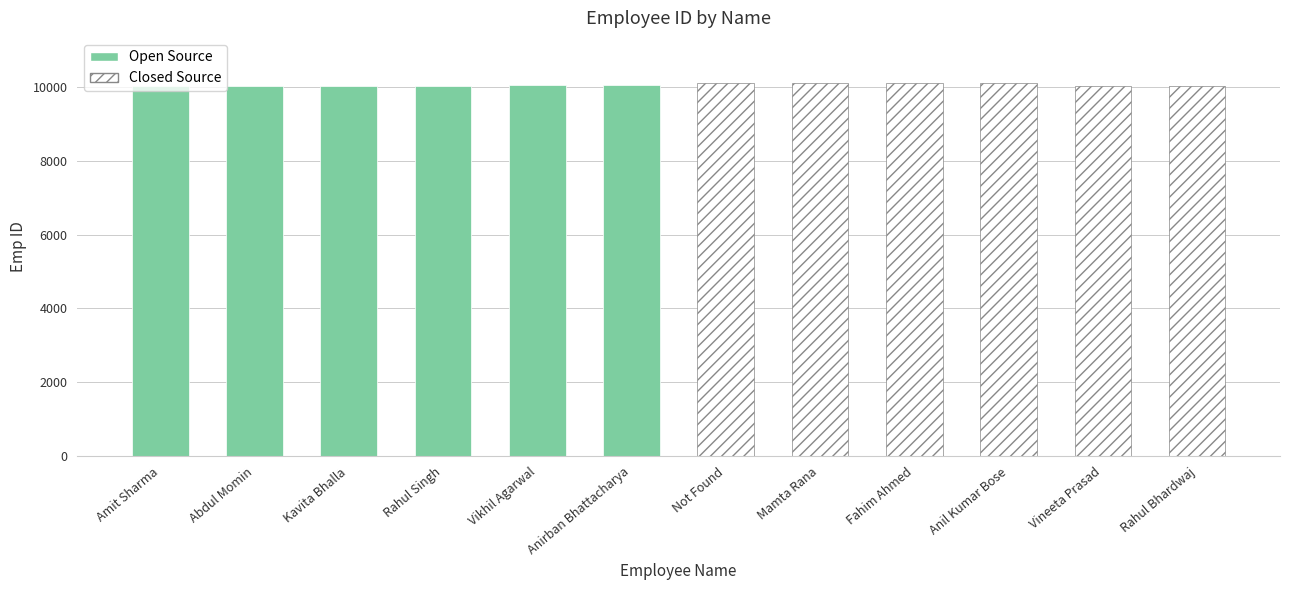

Which has a higher value, Kavita Bhalla or Abdul Momin?

Kavita Bhalla